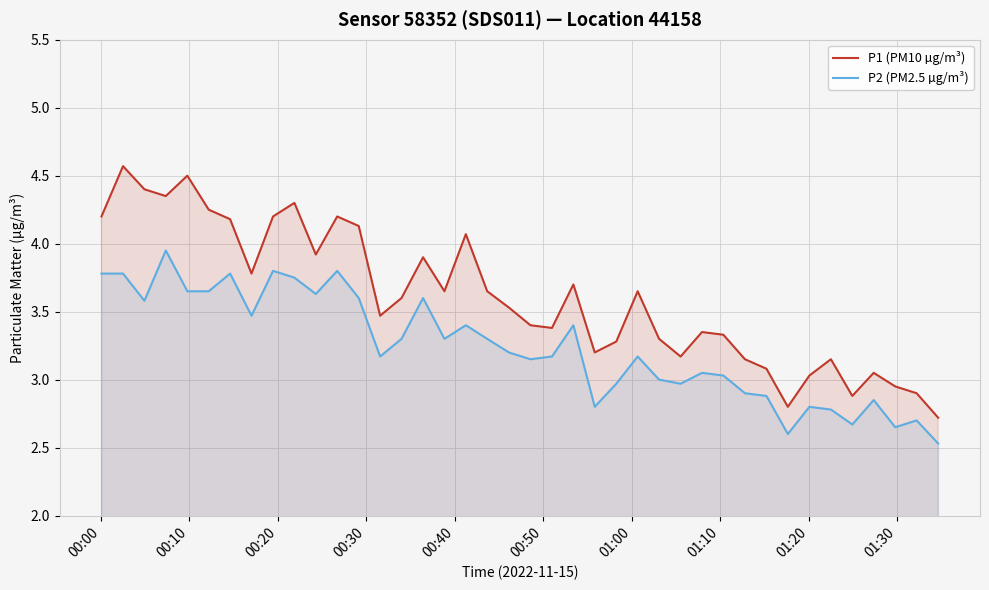

Which series has the largest total across all categories?

P1 (PM10 µg/m³)